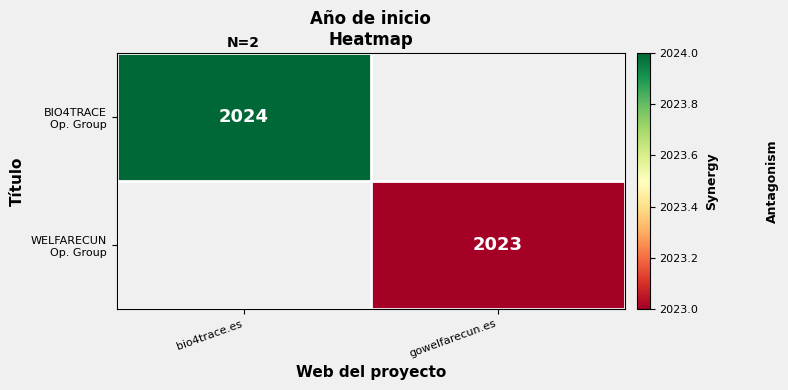

At which category does the chart reach its minimum across all series?

gowelfarecun.es